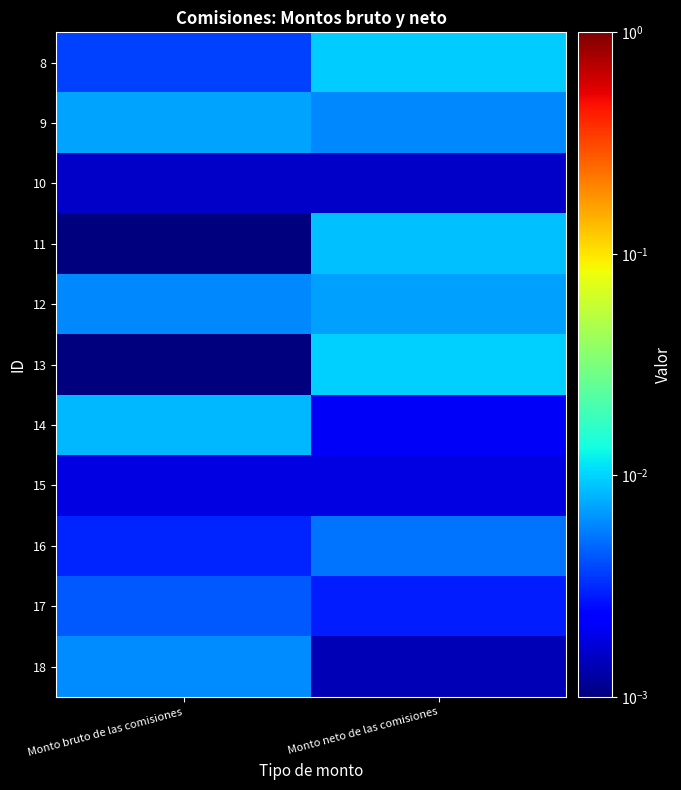

At how many categories does at least one series exceed 0?

2